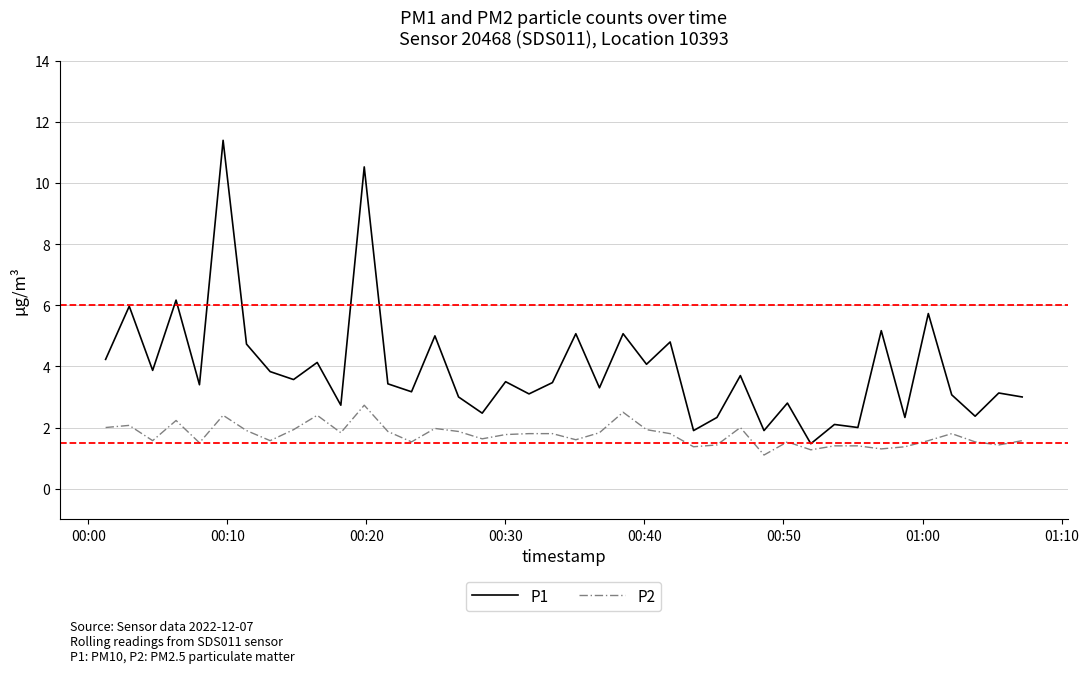

Which series has the widest spread of values?

P1